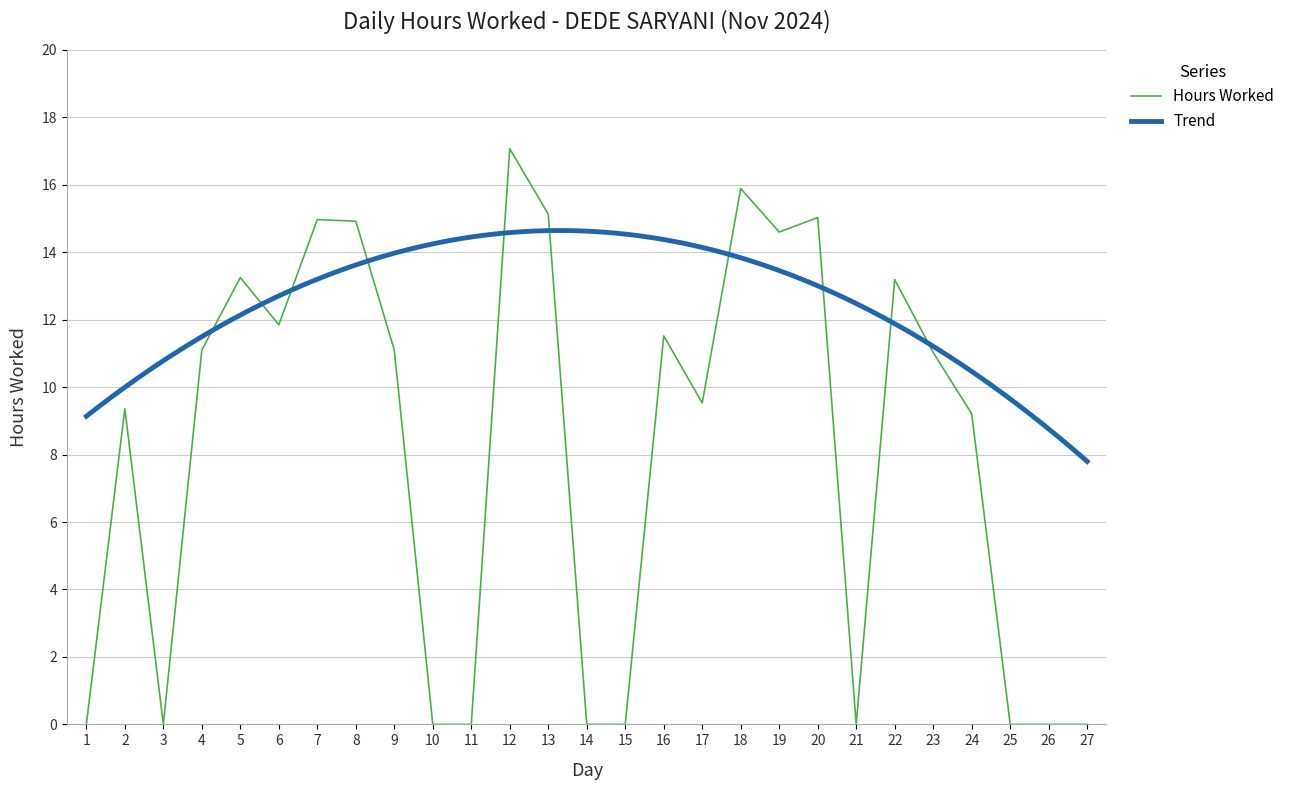

List the labels in order of value, smallest first.

1, 3, 10, 11, 14, 15, 21, 25, 26, 27, 24, 2, 17, 23, 4, 9, 16, 6, 22, 5, 19, 8, 7, 20, 13, 18, 12